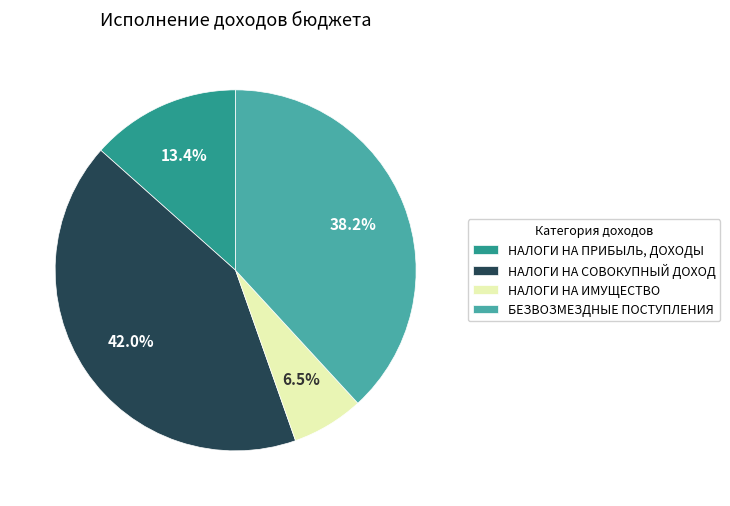

Which category has the biggest portion of the pie?

НАЛОГИ НА СОВОКУПНЫЙ ДОХОД